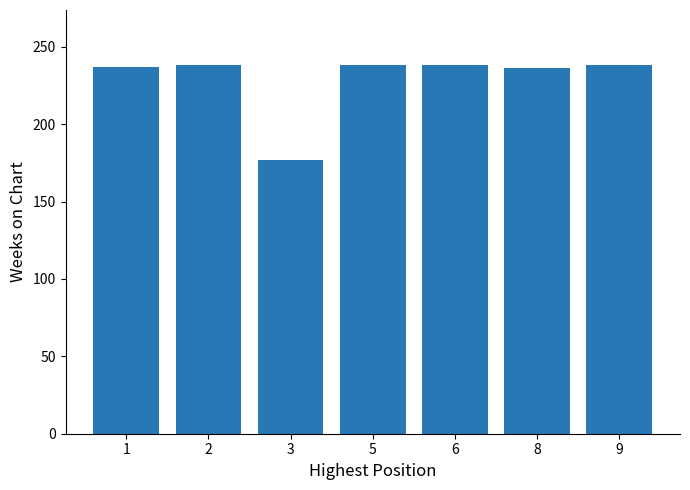

What is the value of the 1st bar from the left?

237.0